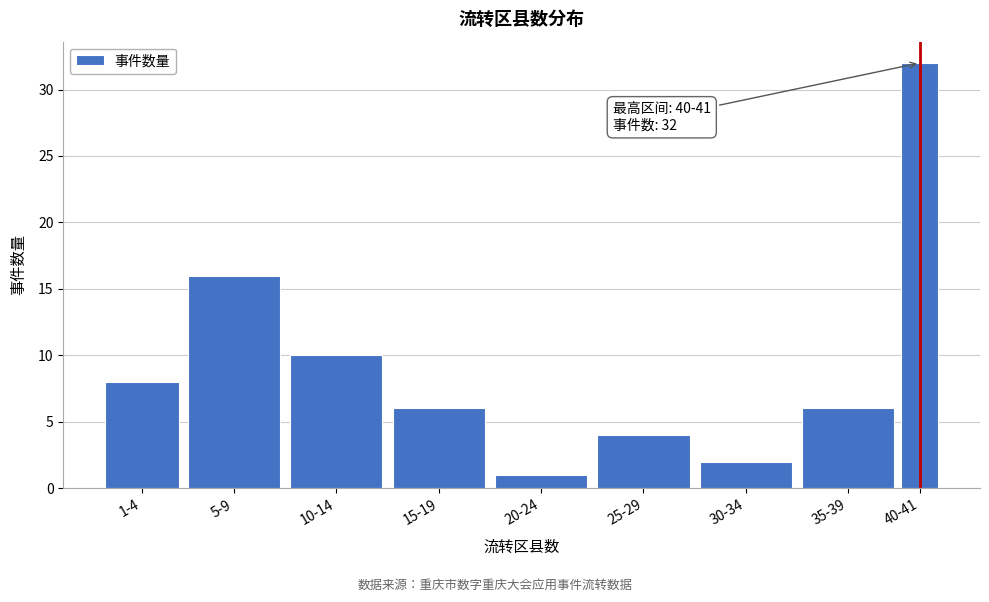

Reading left to right, list all the values displayed in this chart.

8	16	10	6	1	4	2	6	32